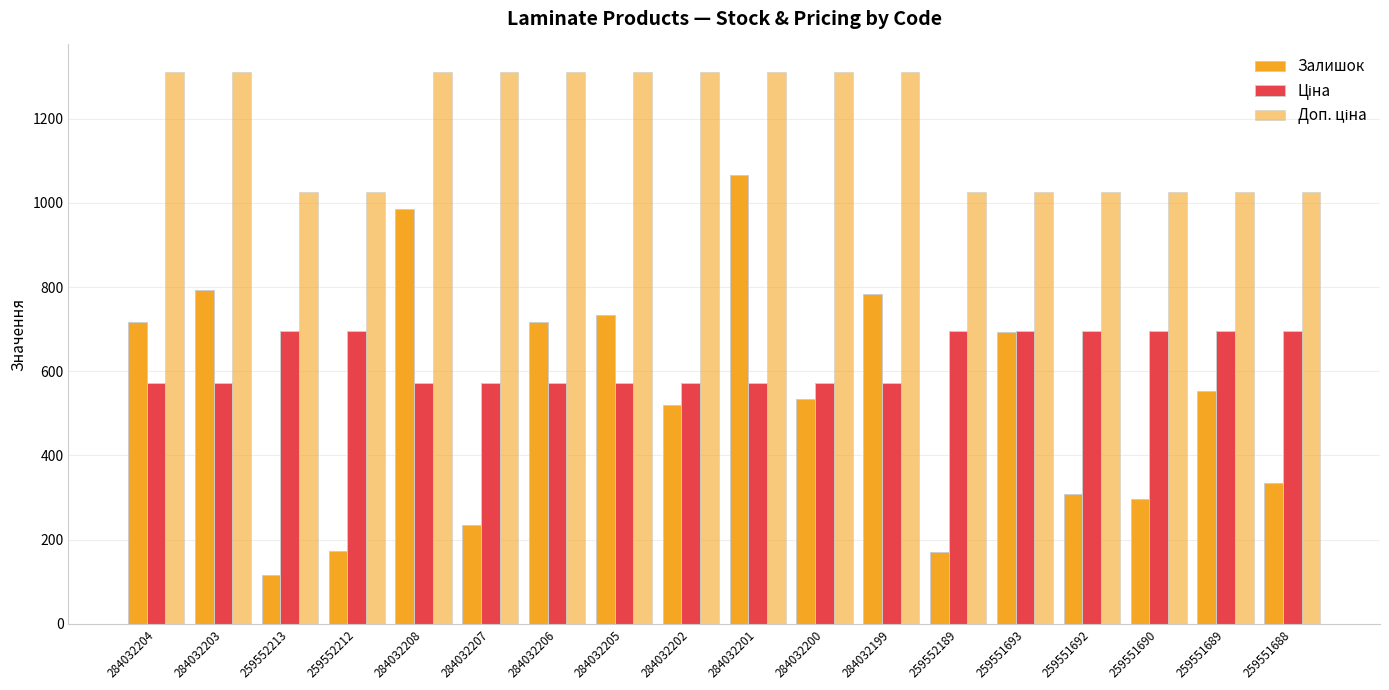

How many data points does each series have?

18